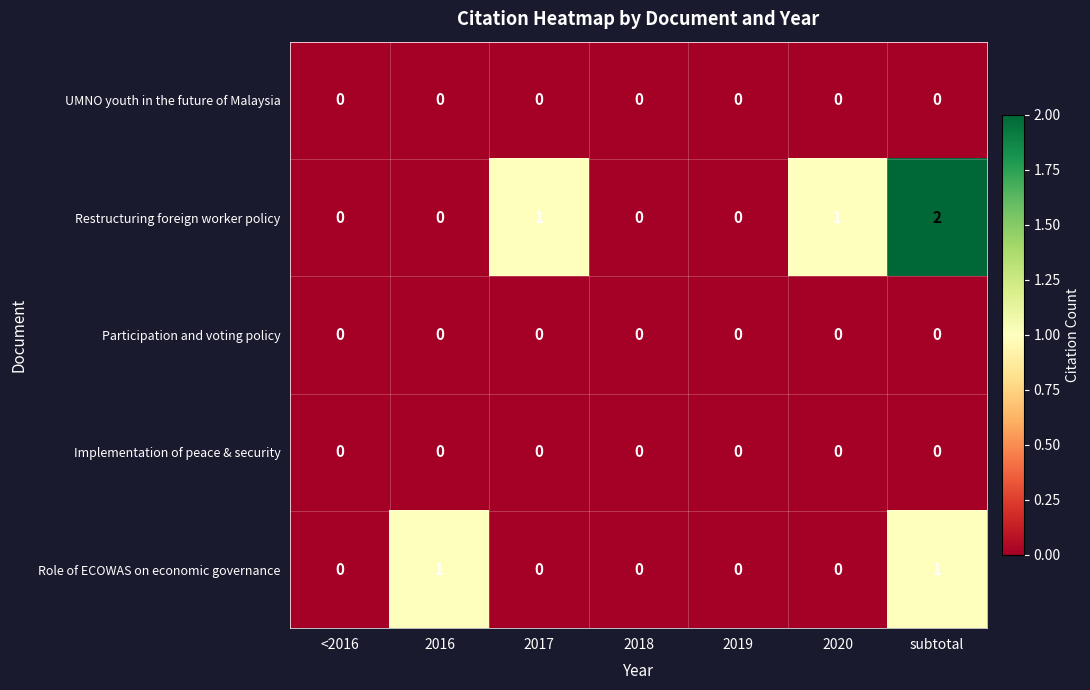

True or false: Implementation of peace & security has a value of 0 at 2016.

True